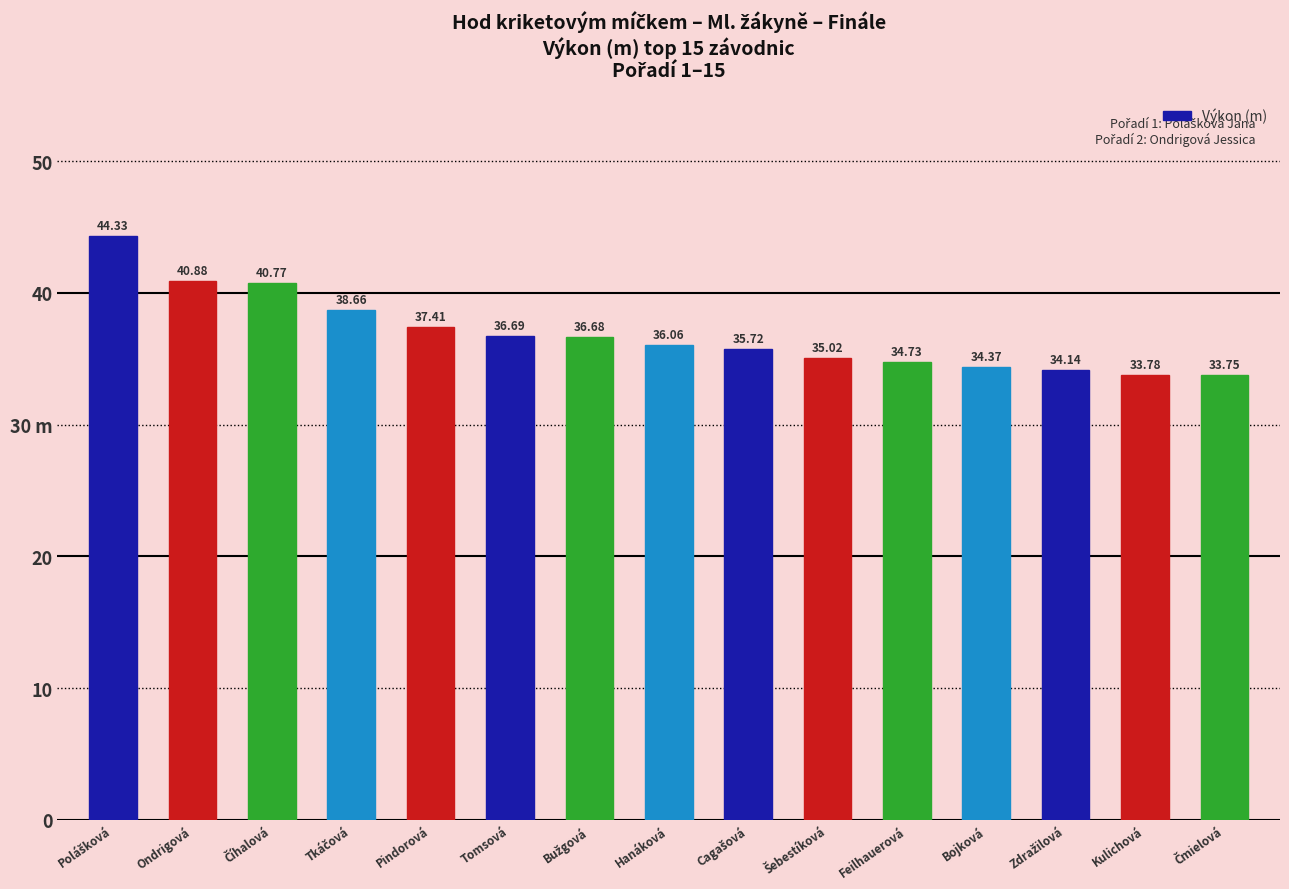

What is the sum of the values at Tkáčová and Polášková?

83.0